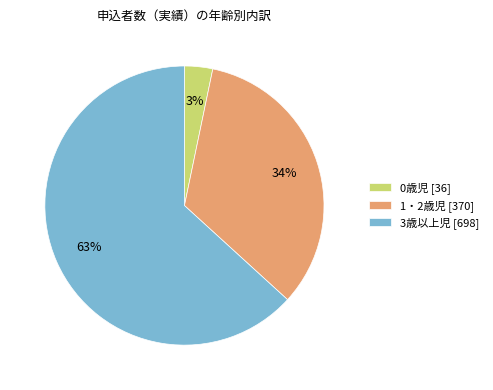

How many slices are in this pie chart?

3